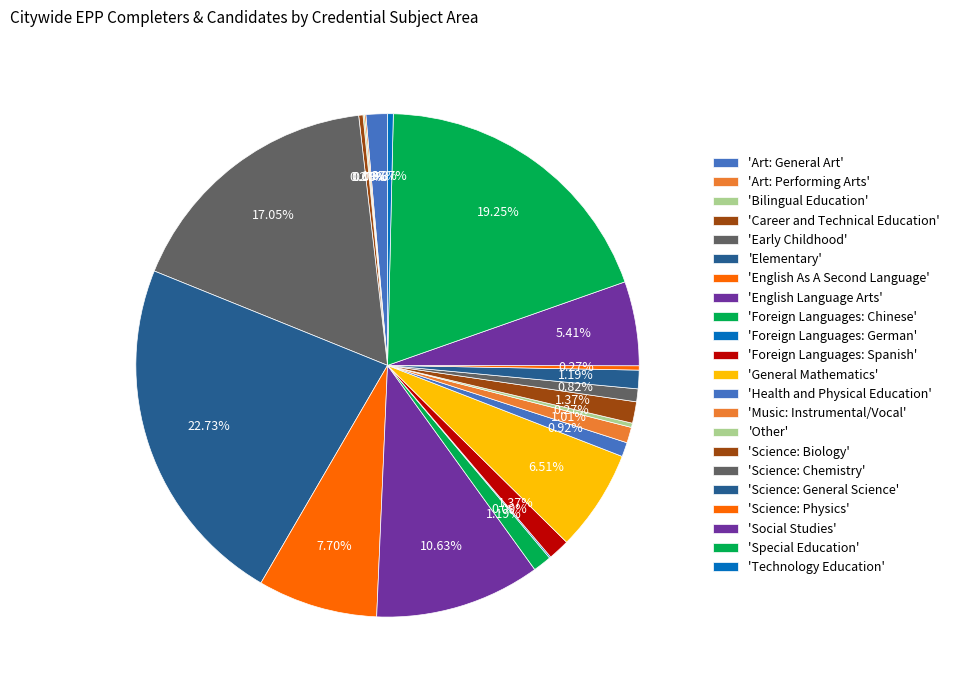

Which slice is the largest?

Elementary